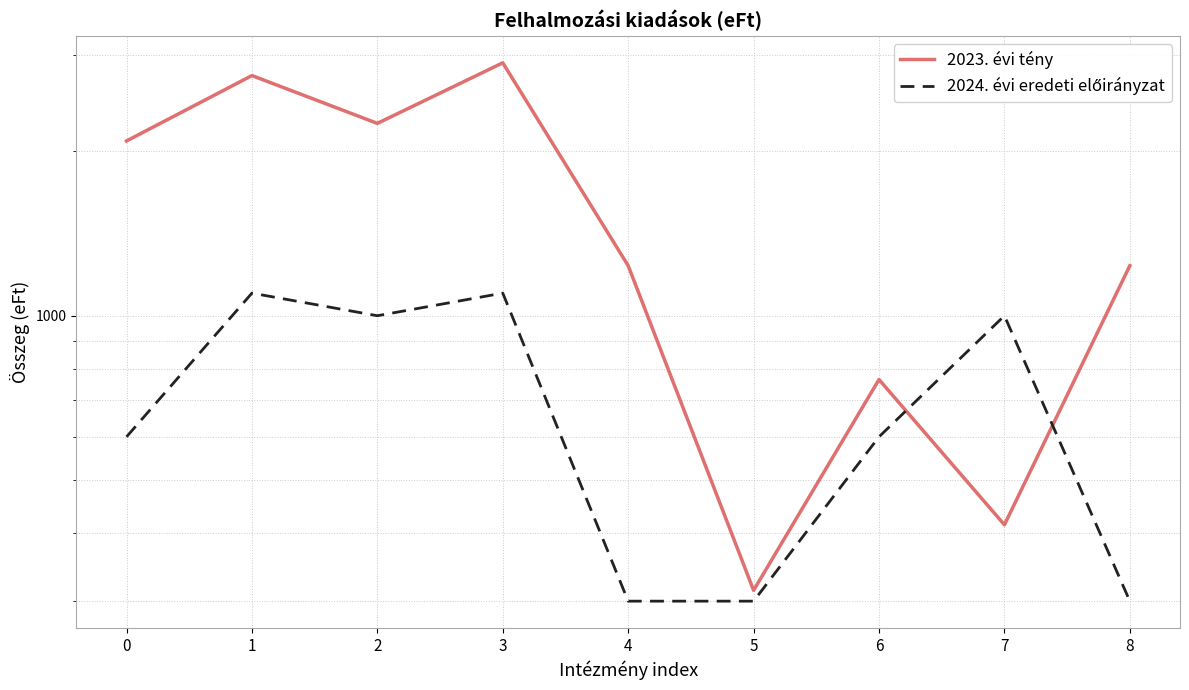

Which category has the lowest value in the 2023. évi tény series?

5